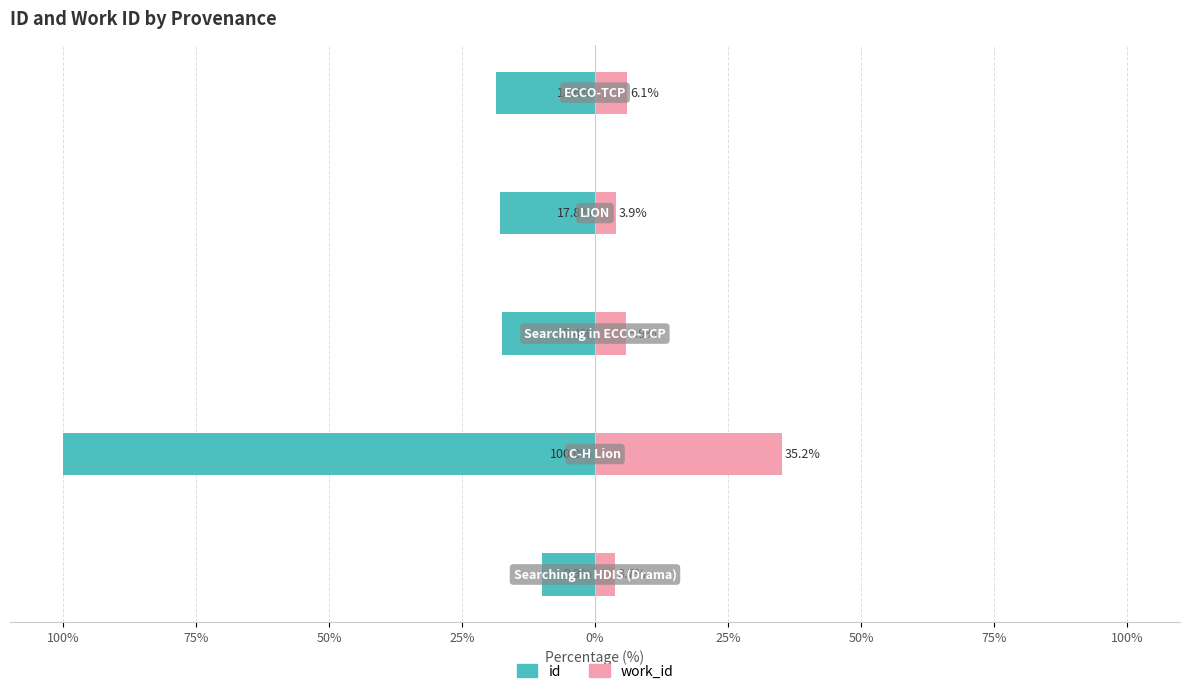

How many distinct data groups are displayed?

2